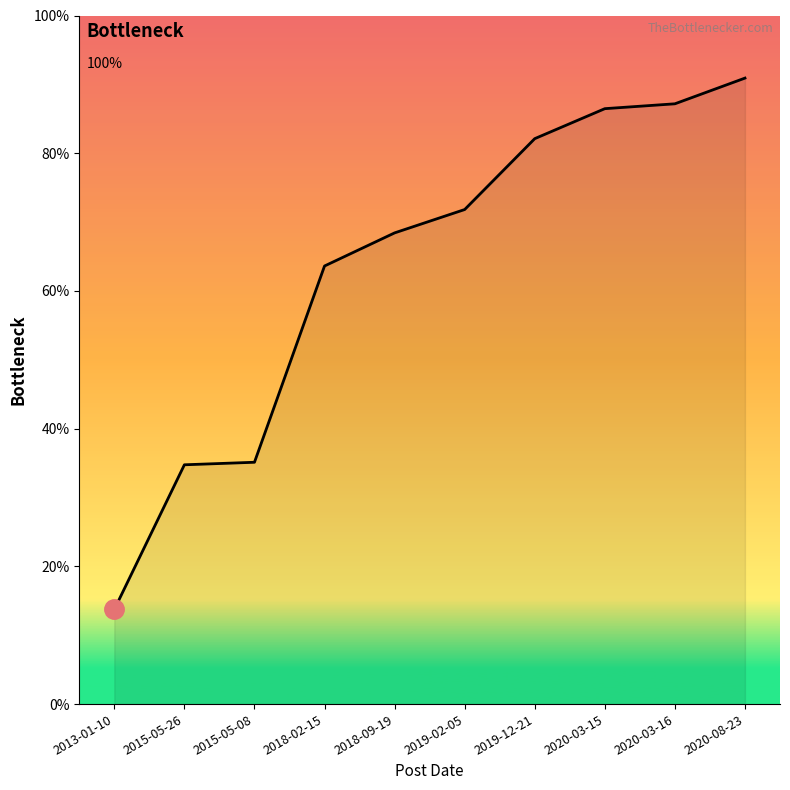

Between 2019-12-21 and 2020-03-15, which is larger?

2020-03-15